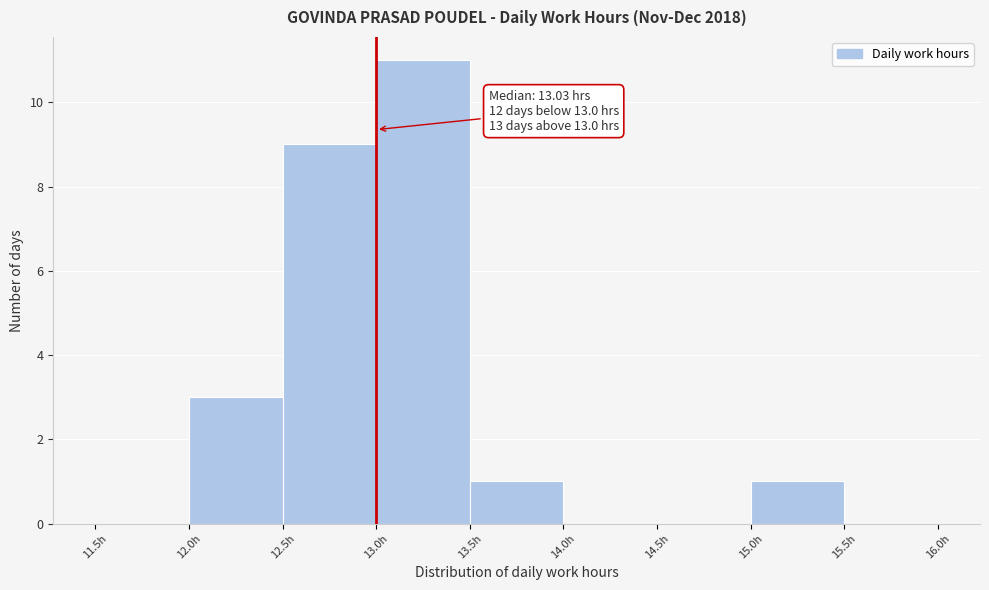

Over which range of the x-axis is the bar tallest?

13.0 to 13.5